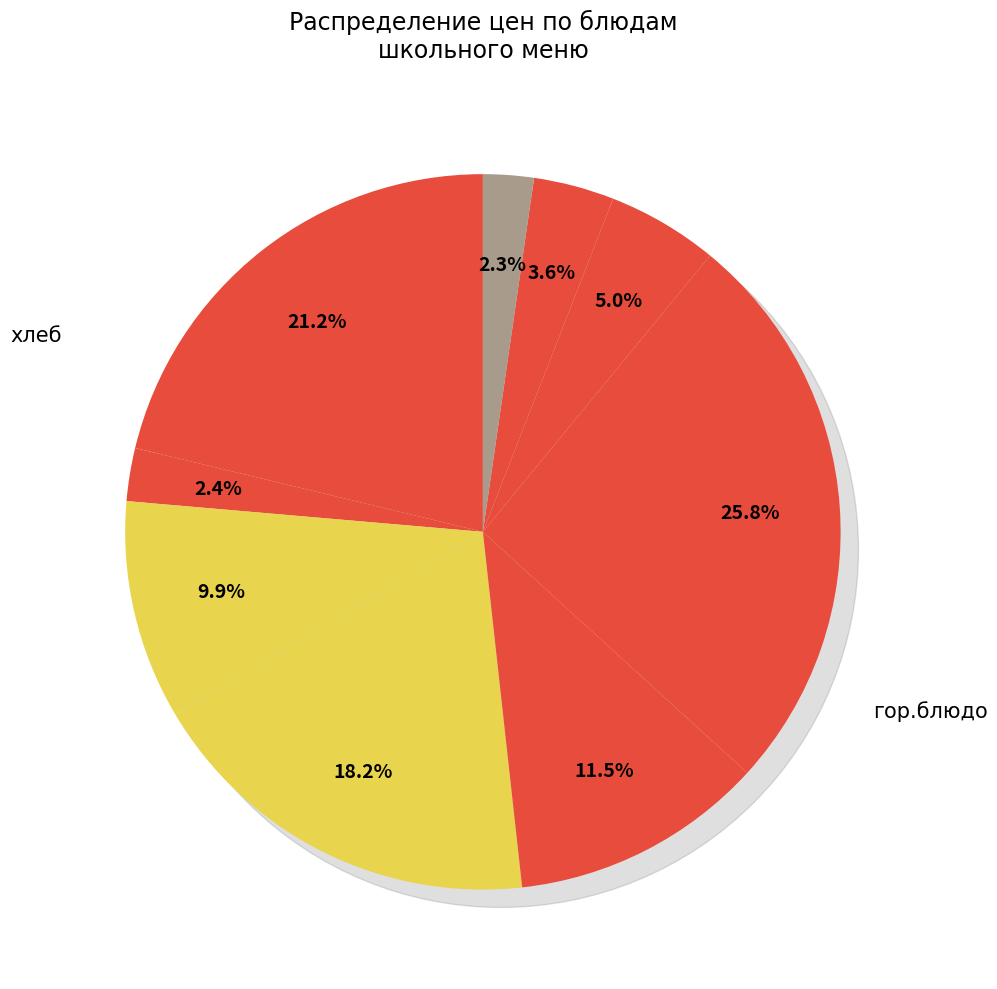

Count the number of slices in the pie.

9